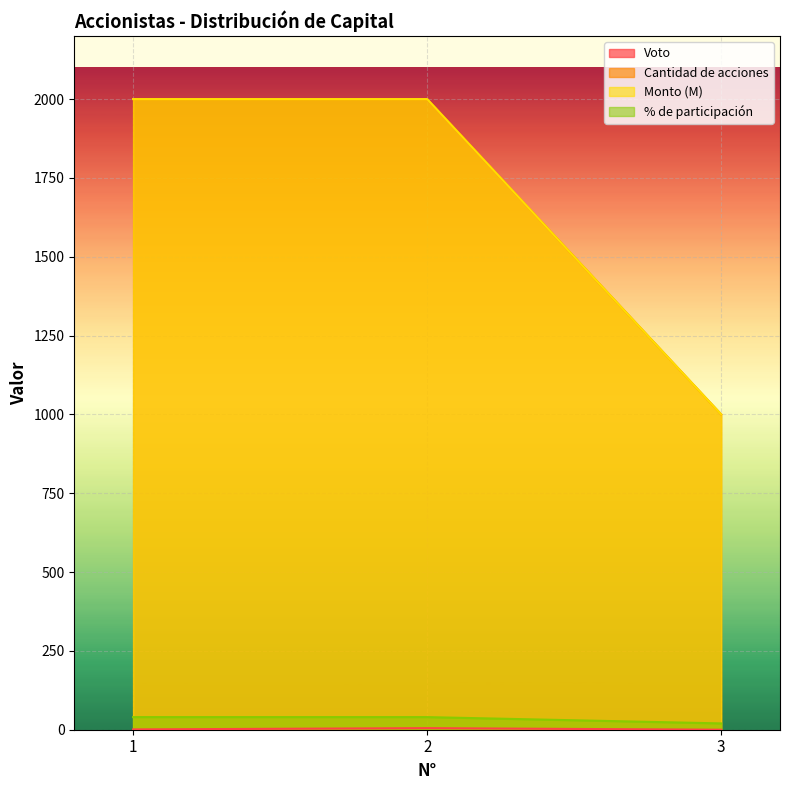

The value of Voto at 2 is 5. True or false?

True